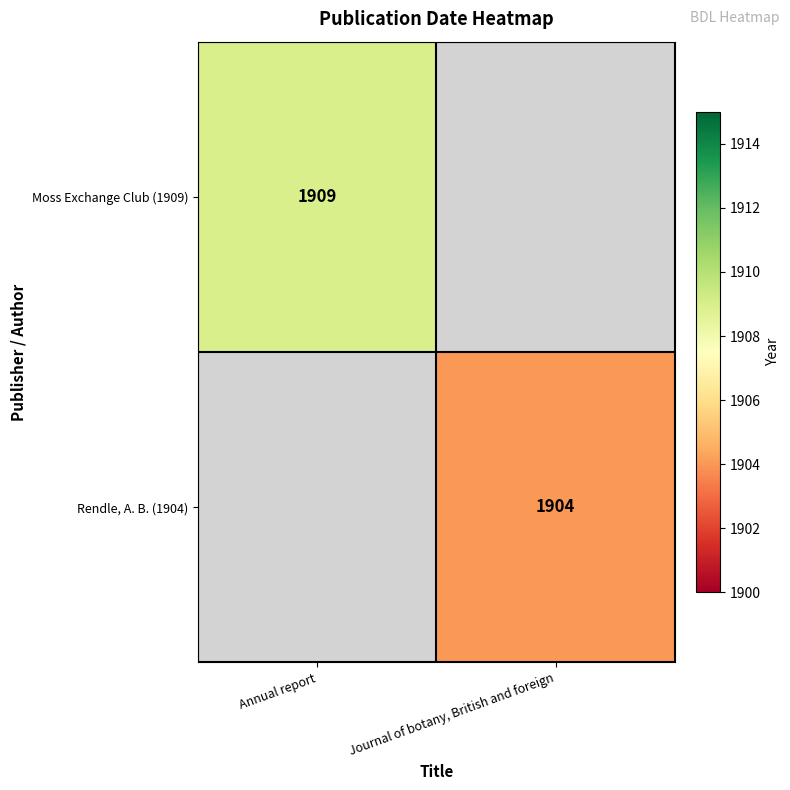

Which label corresponds to the smallest value in the chart?

Journal of botany, British and foreign